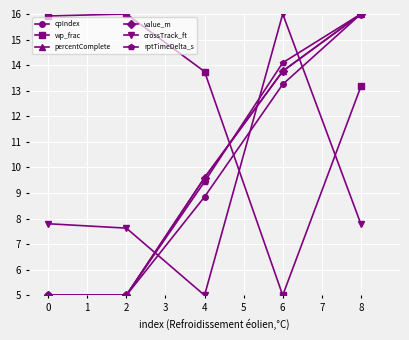

What is the value of the percentComplete point at the 2nd from the left?

5.0